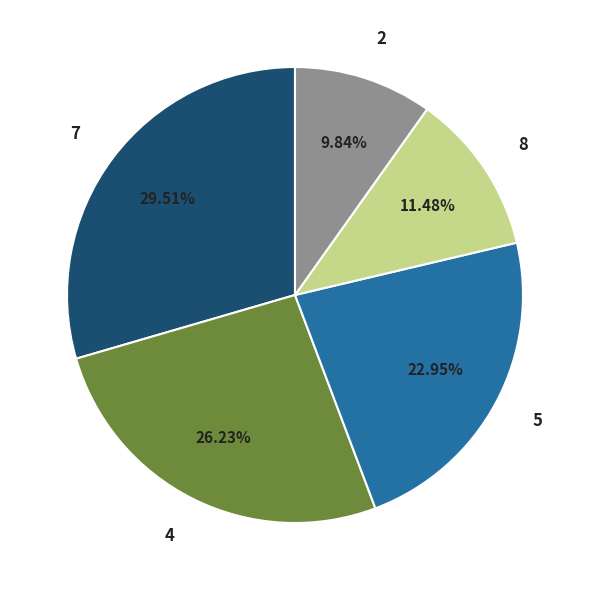

To the nearest percent, what is the combined percentage of 5 and 8?

34%